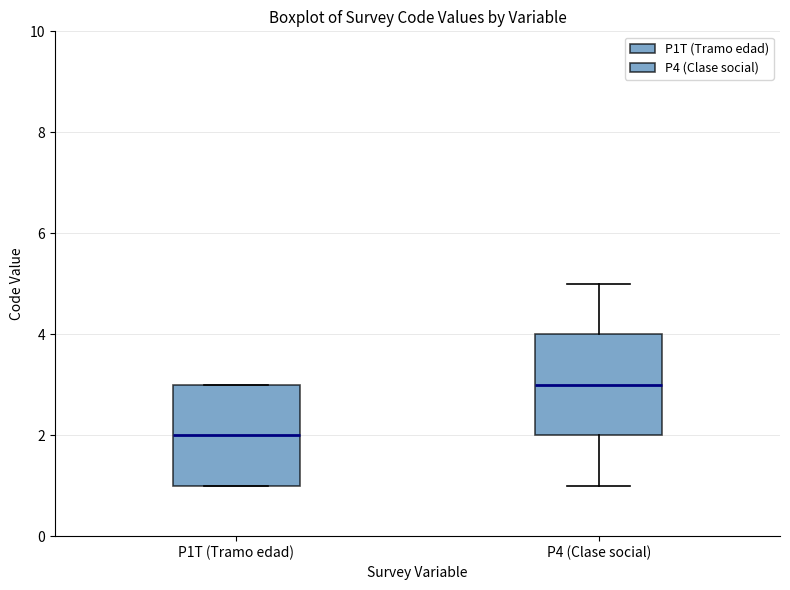

Reading left to right, transcribe this box plot: for each box, give where its median line is, the range the box spans, and where its two whiskers end, as read against the y-axis. The values are not printed on the chart, so give them approximately, as read against the axis.

P1T (Tramo edad): median 2, box 1 to 3, whiskers 1 to 3
P4 (Clase social): median 3, box 2 to 4, whiskers 1 to 5